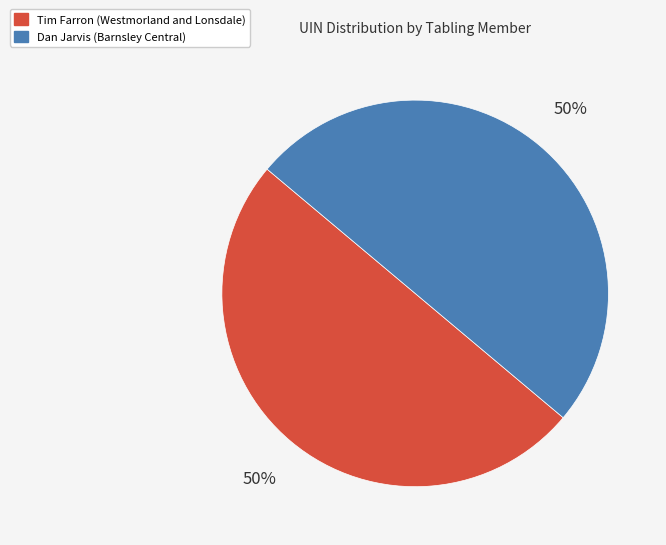

How many slices are in this pie chart?

2